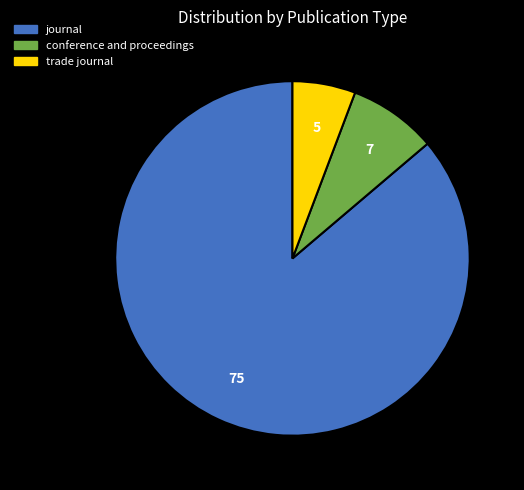

Does any single category account for the majority?

Yes